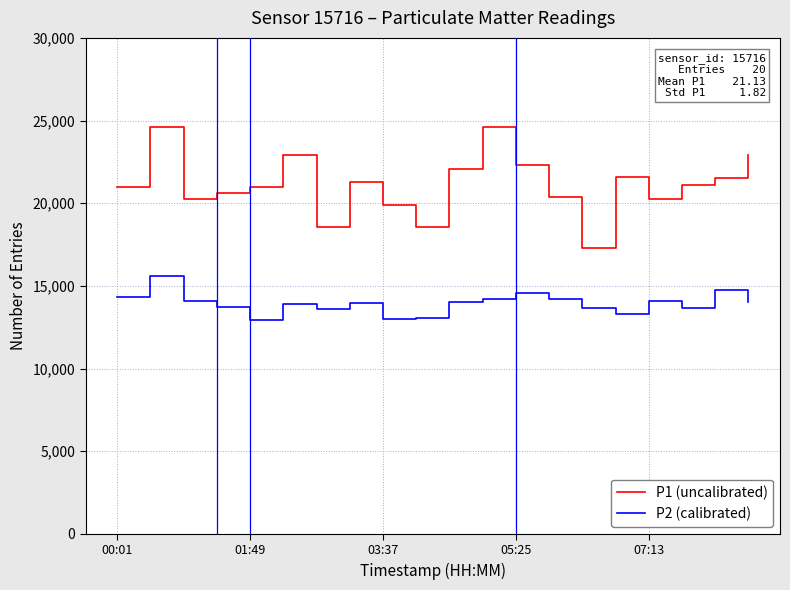

List the series in order of their overall mean, highest first.

P1 (uncalibrated), P2 (calibrated)